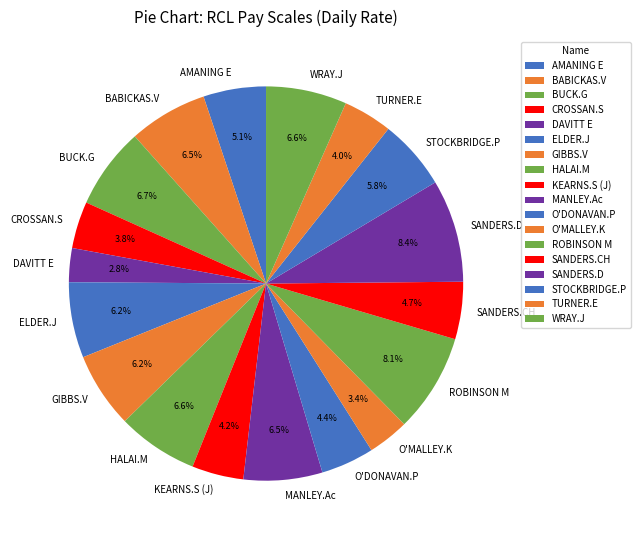

What percentage is the ELDER.J slice, to the nearest percent?

6%